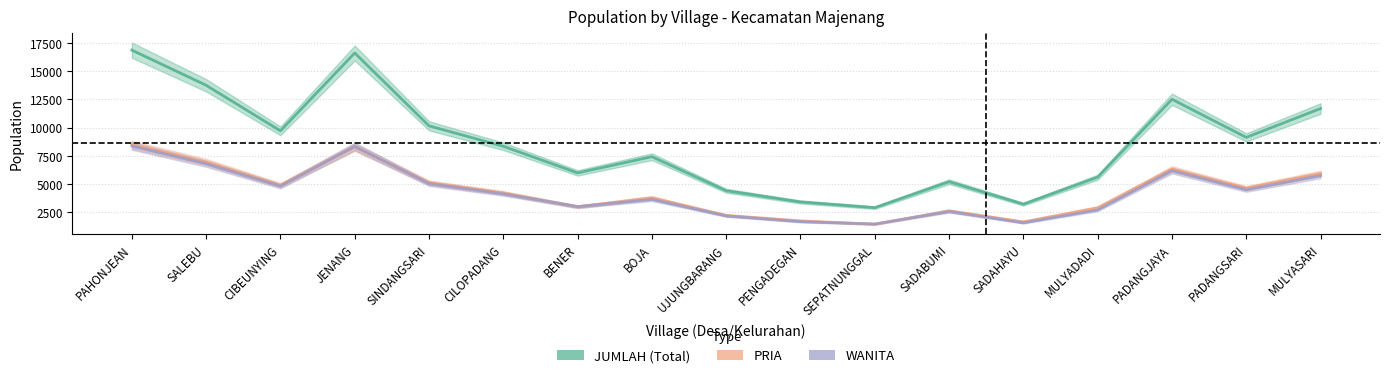

How many data points in JUMLAH are above 8345?

8